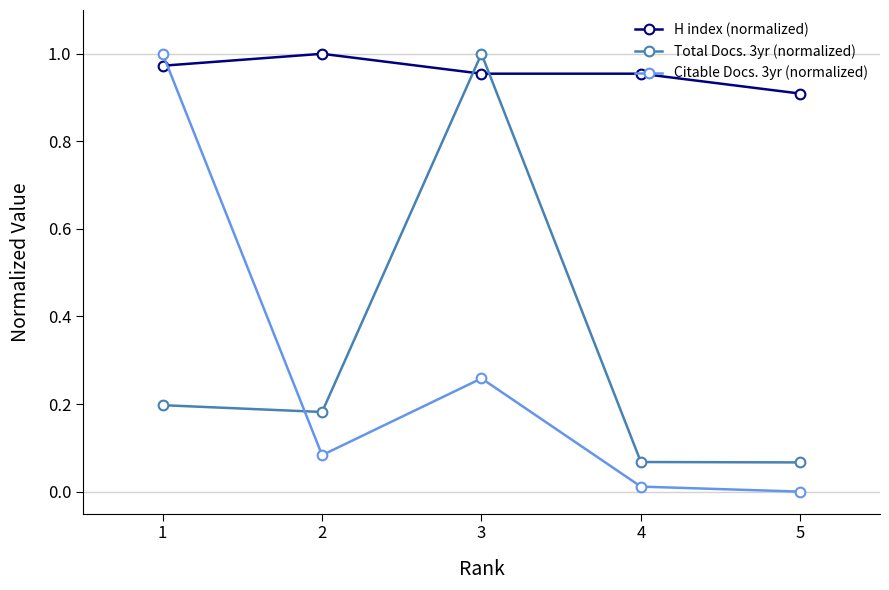

True or false: Citable Docs. 3yr (normalized) has a value of 0.7 at 1.

False